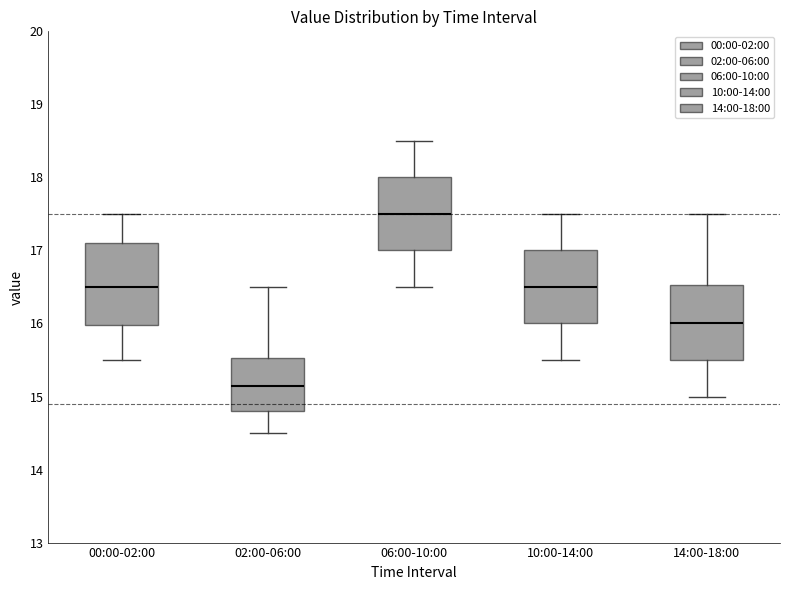

Which box is the tallest, from its lower edge to its upper edge?

00:00-02:00